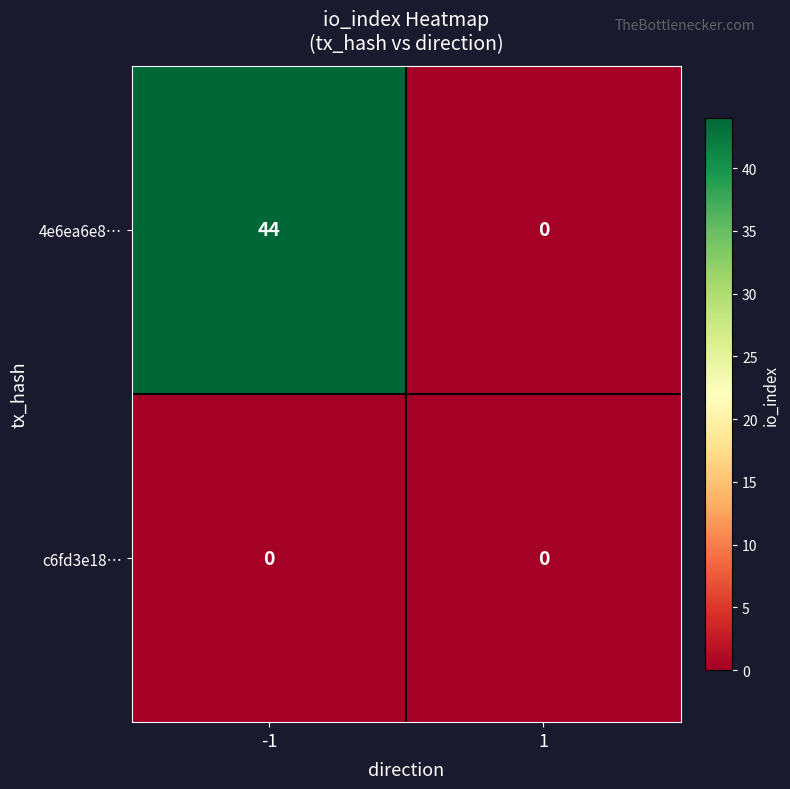

Count the number of data series in this chart.

2